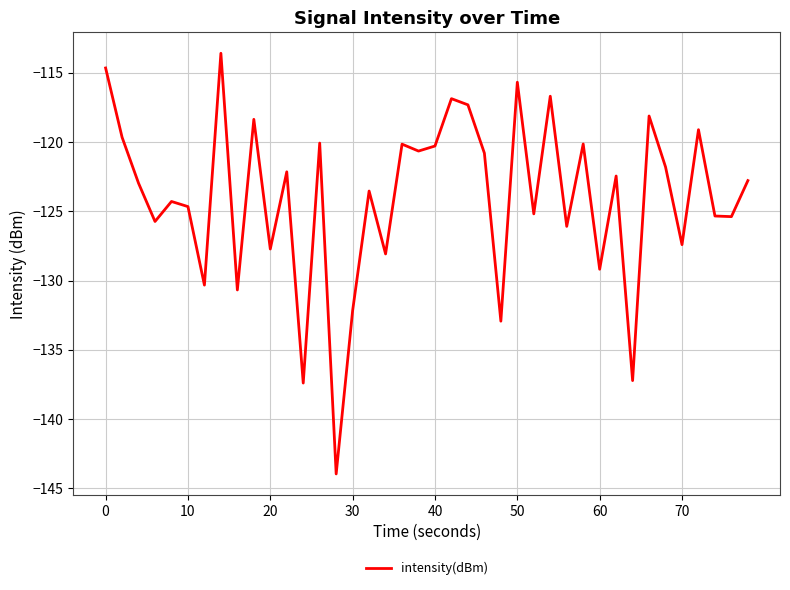

What is the difference between the maximum and minimum values?

30.3